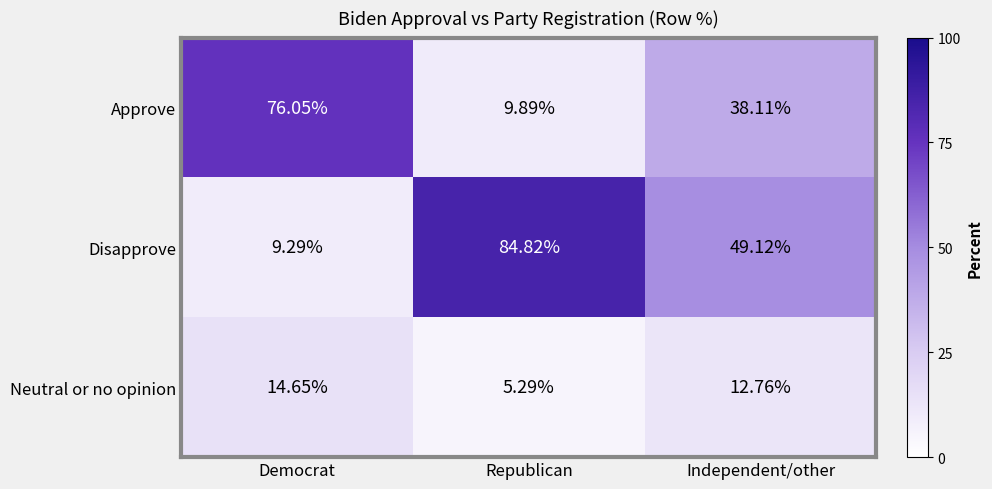

What is the difference between the highest and lowest values at Democrat?

66.8